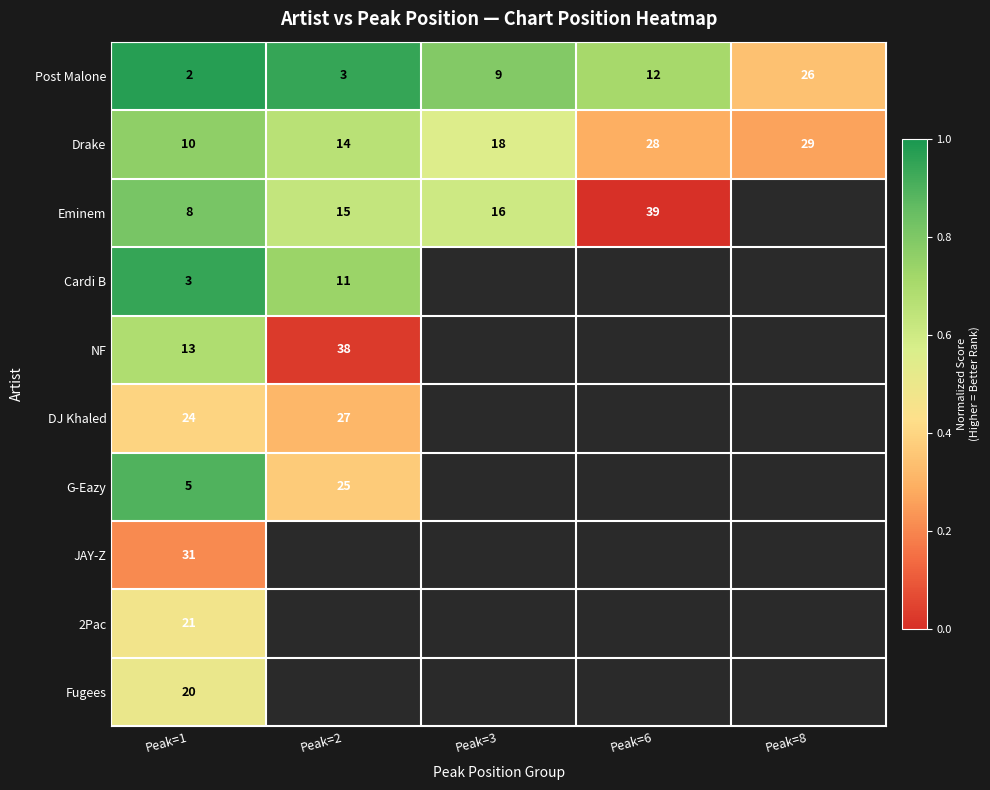

True or false: Drake has a value of 0.8 at Peak=1.

True